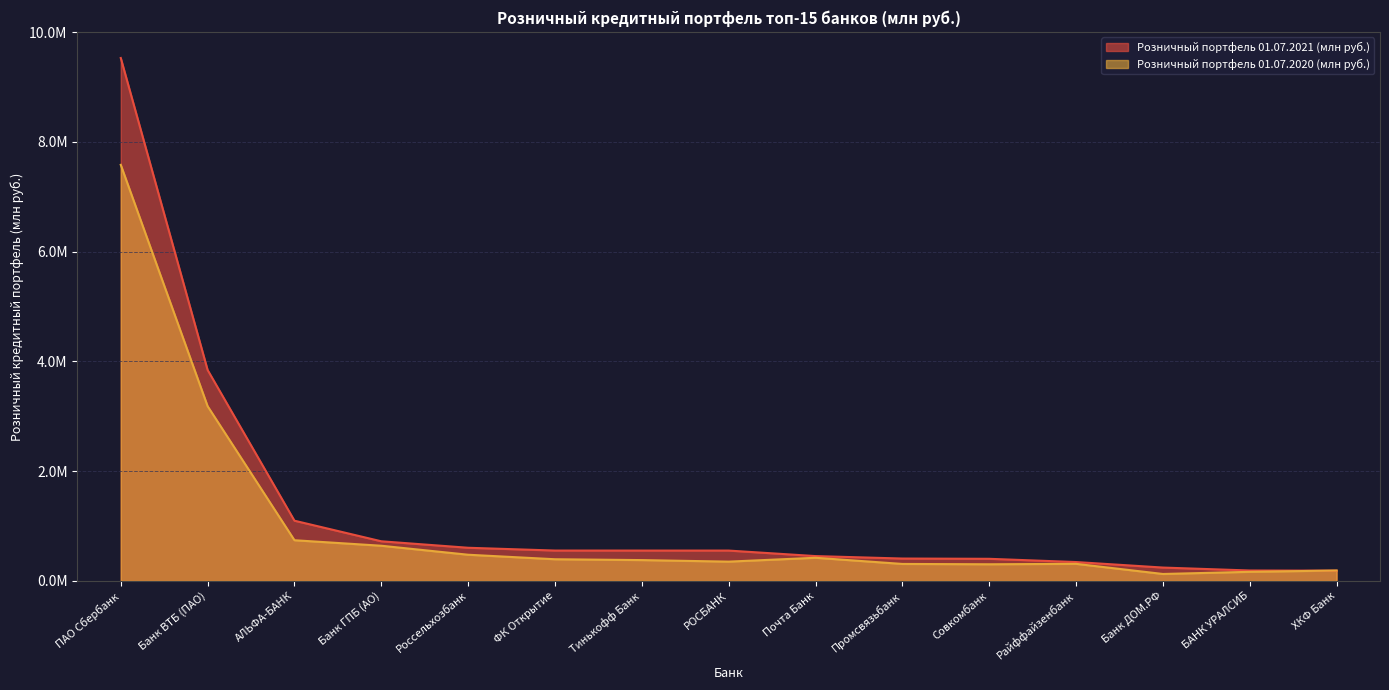

What is the value of the Розничный портфель 01.07.2021 (млн руб.) point at the 15th from the left?

187760.1